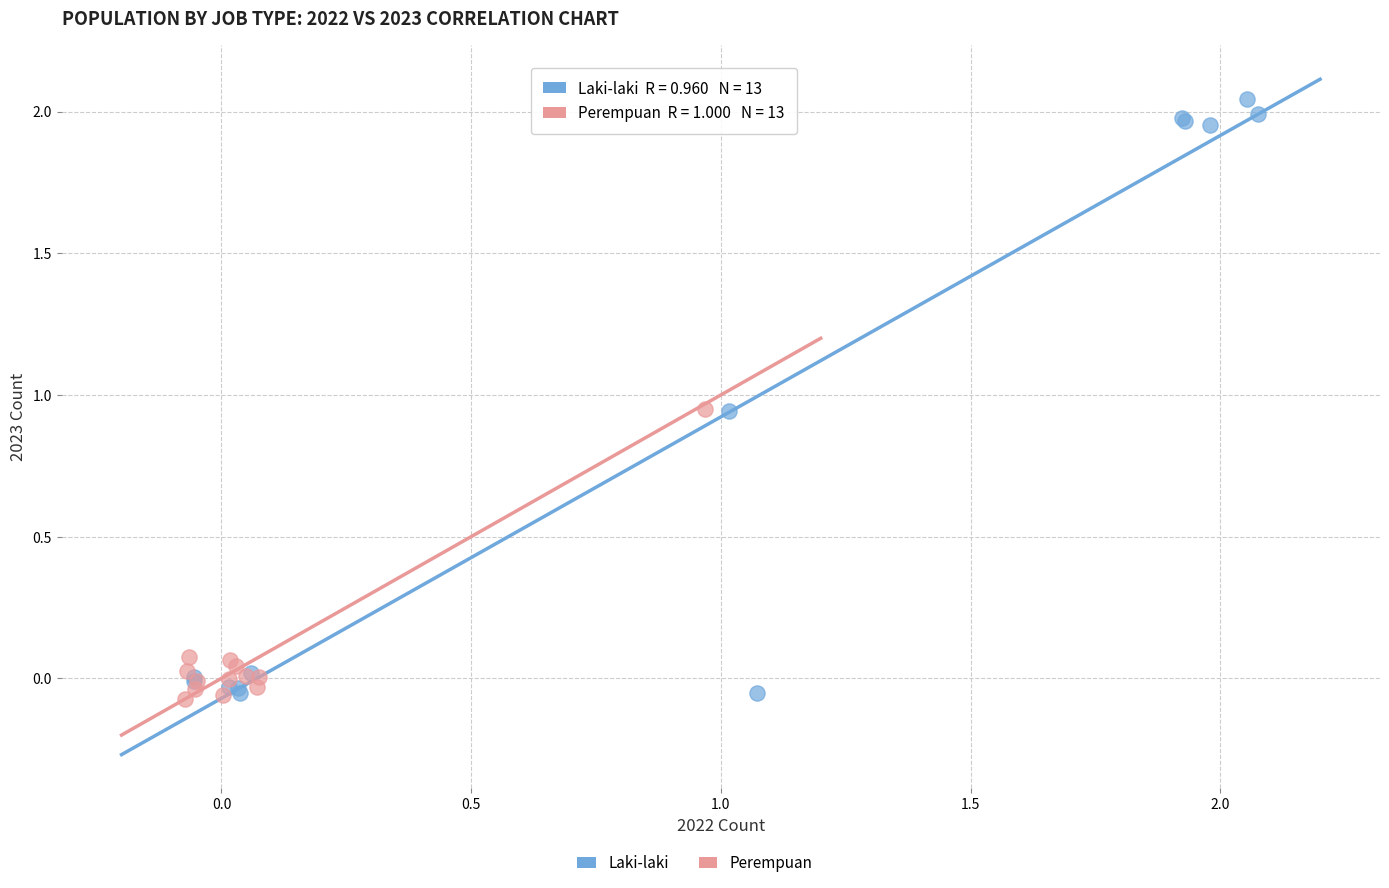

Which series contains the highest Y value?

Laki-laki